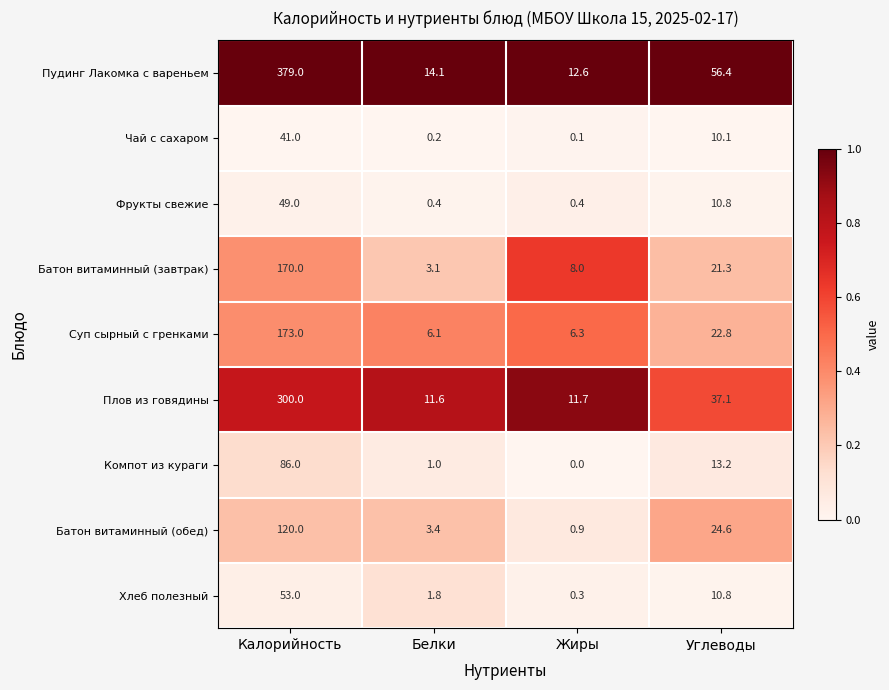

At which label does Компот из кураги first exceed 13?

Калорийность